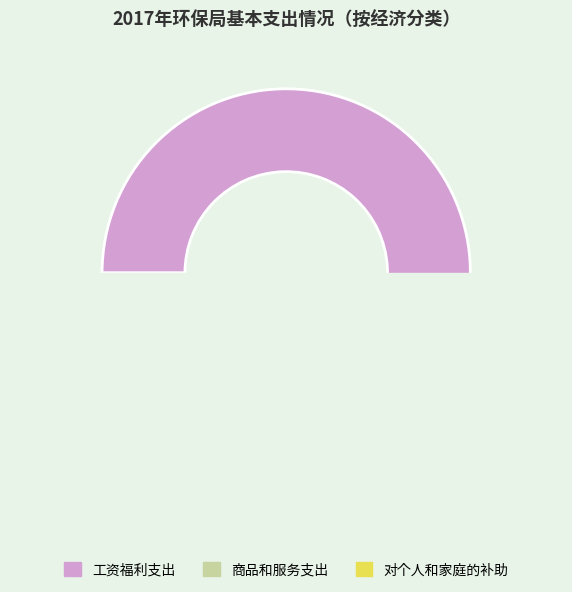

The 商品和服务支出 slice represents 10% of the pie. True or false?

False